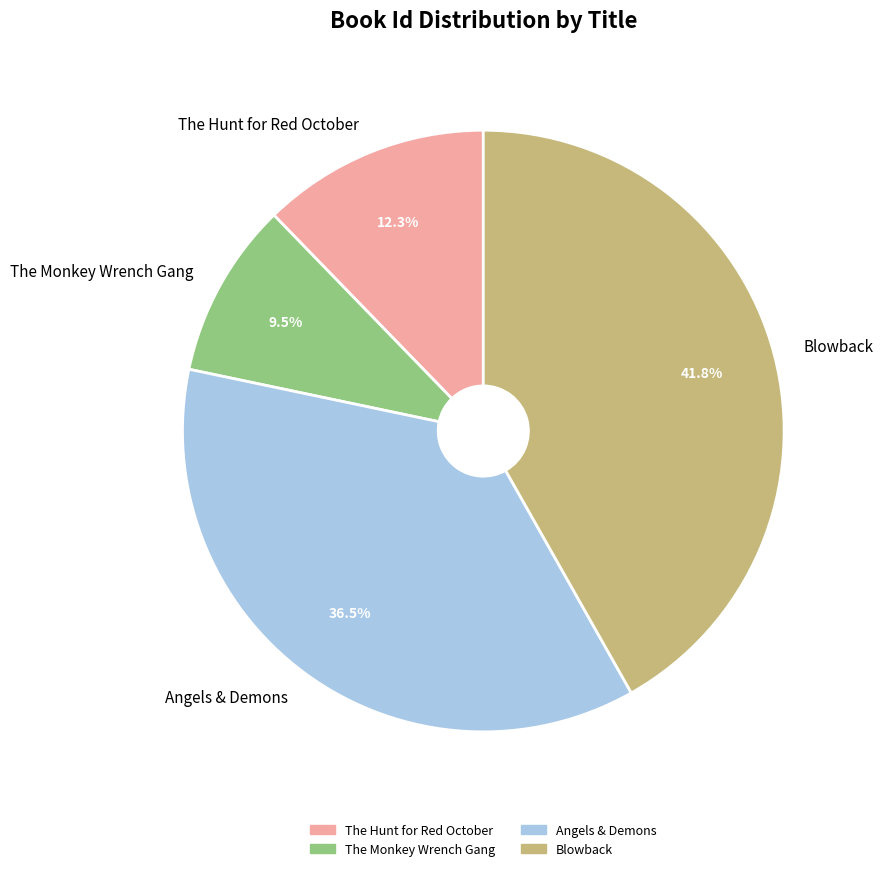

Count the number of slices in the pie.

4